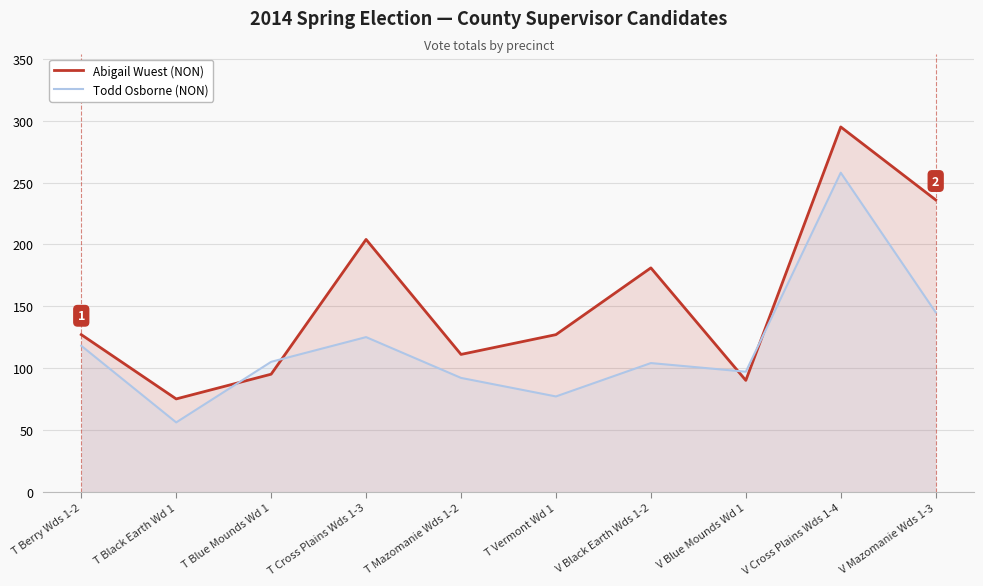

Where does the Todd Osborne (NON) series first go above 105?

T Berry Wds 1-2